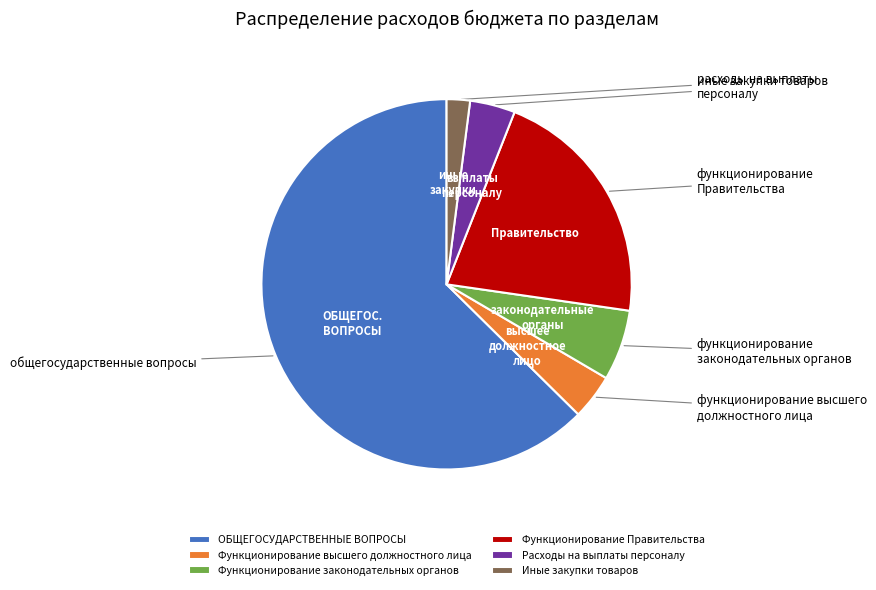

Do Функционирование высшего должностного лица and ОБЩЕГОСУДАРСТВЕННЫЕ ВОПРОСЫ together represent more than half of the pie?

Yes